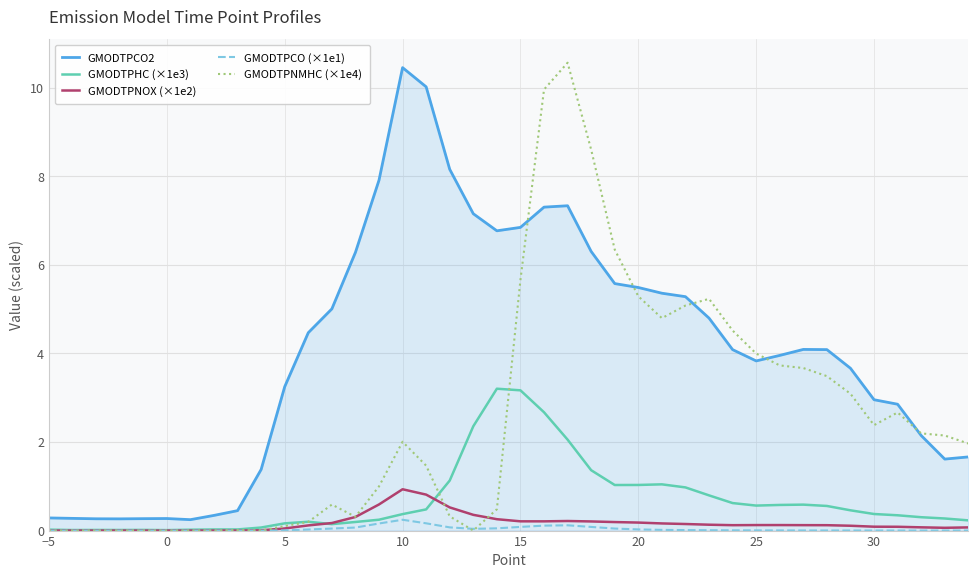

What is the difference between the second highest and second lowest values in the GMODTPNOX (×1e2) series?

0.8